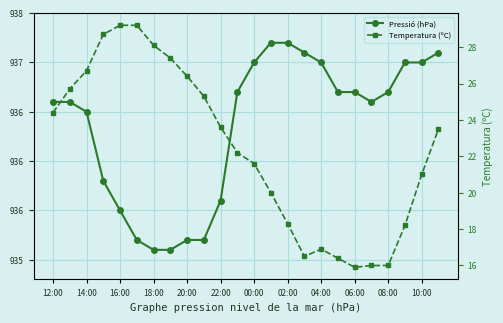

Reading left to right, list all the values displayed in this chart.

Pressió (hPa): 936.6	936.6	936.5	935.8	935.5	935.2	935.1	935.1	935.2	935.2	935.6	936.7	937.0	937.2	937.2	937.1	937.0	936.7	936.7	936.6	936.7	937.0	937.0	937.1
Temperatura (ºC): 24.4	25.7	26.7	28.7	29.2	29.2	28.1	27.4	26.4	25.3	23.6	22.2	21.6	20.0	18.3	16.5	16.9	16.4	15.9	16.0	16.0	18.2	21.0	23.5